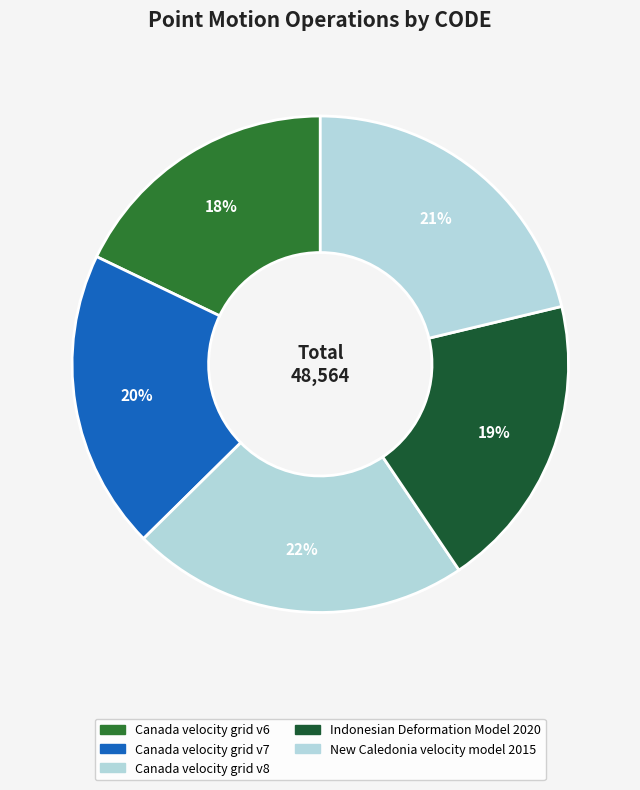

Combined, do Canada velocity grid v8 and New Caledonia velocity model 2015 account for over 50%?

No